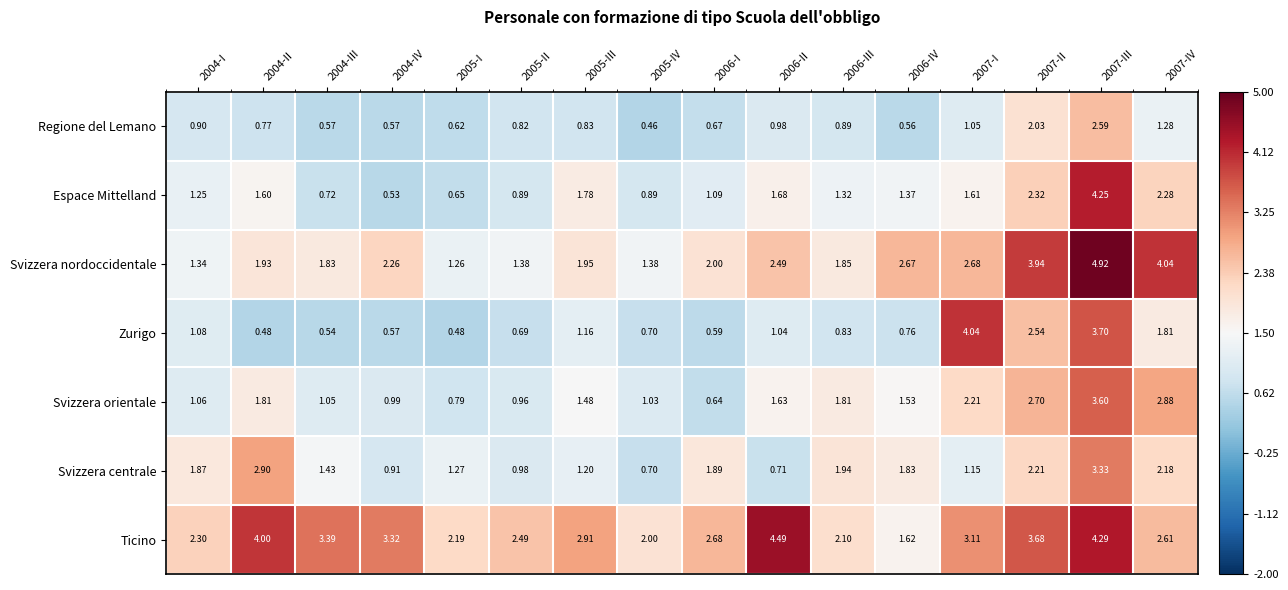

Rank the series at 2004-II from lowest to highest value.

Zurigo, Regione del Lemano, Espace Mittelland, Svizzera orientale, Svizzera nordoccidentale, Svizzera centrale, Ticino